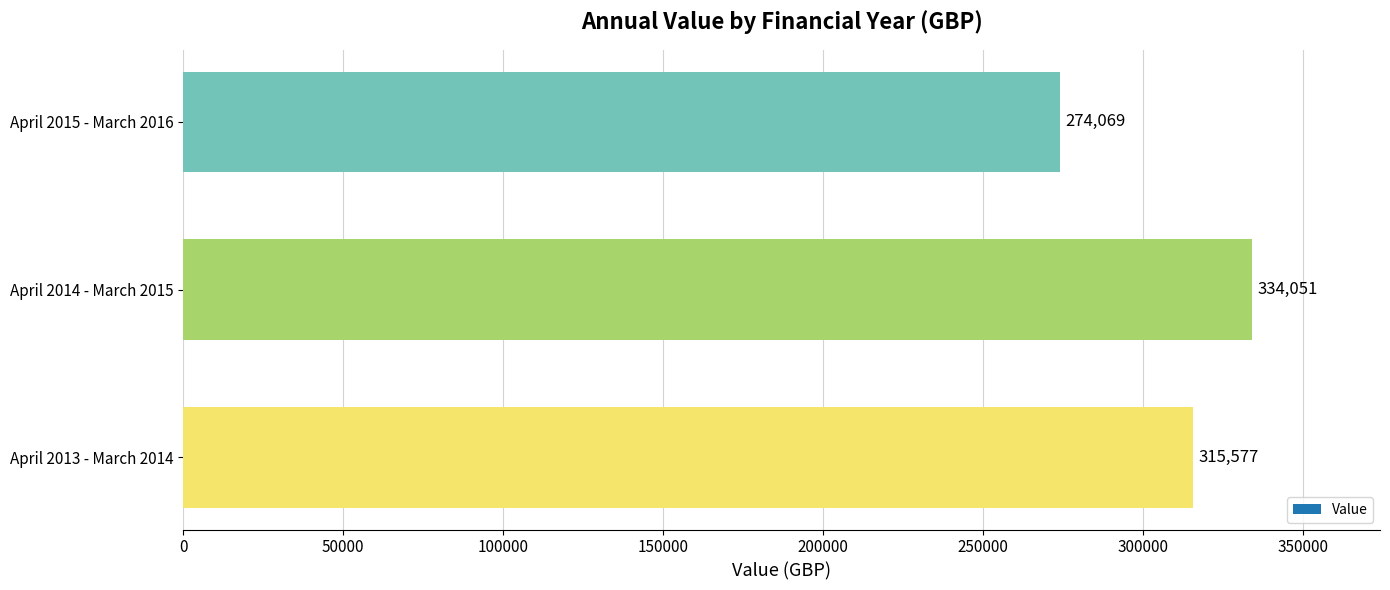

Is it true that the value at April 2013 - March 2014 is 538155.0?

False